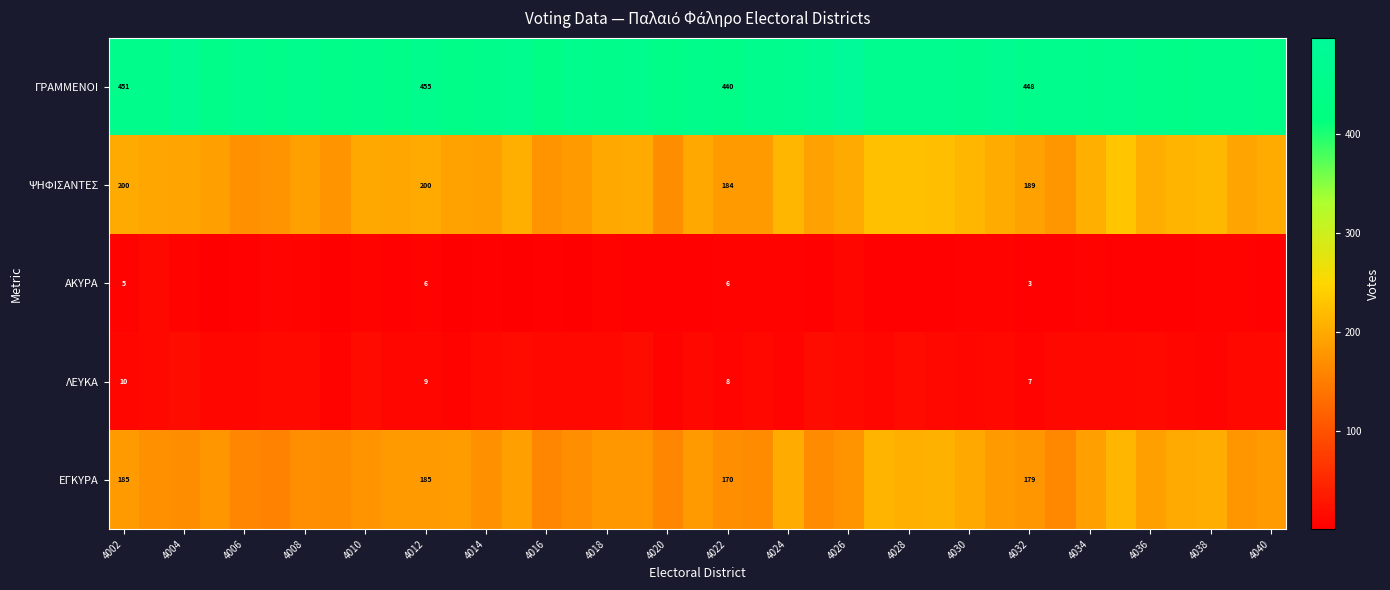

Is it true that ΓΡΑΜΜΕΝΟΙ equals 665 at 4002?

False